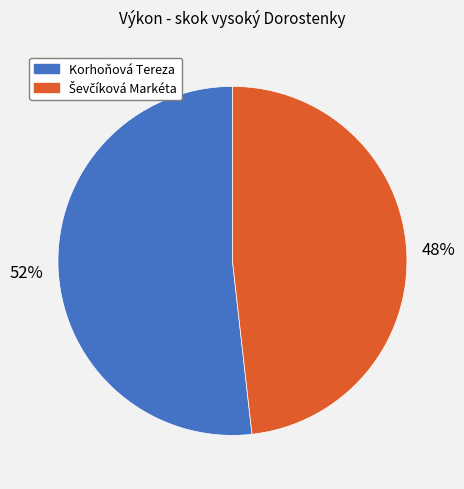

Is Korhoňová Tereza the majority of the pie?

Yes